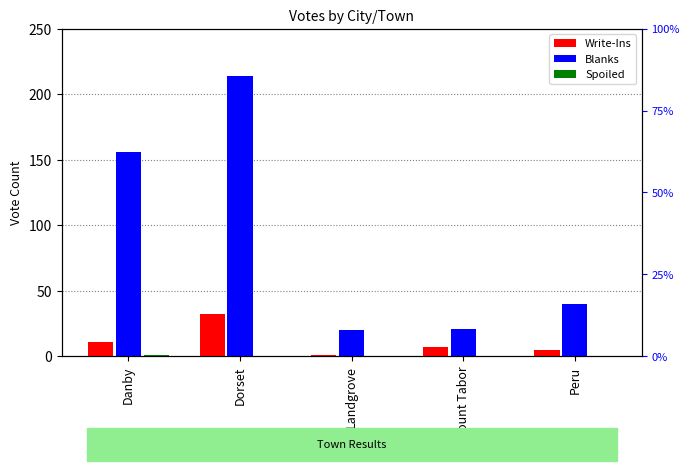

Which series has the largest total across all categories?

Blanks